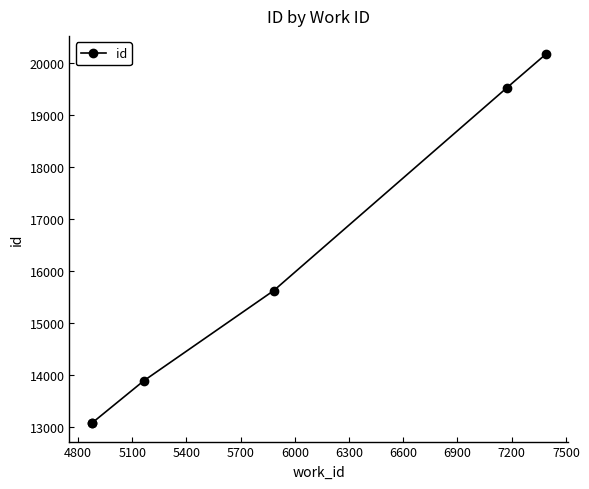

What is the value of the 6th point from the left?

20161